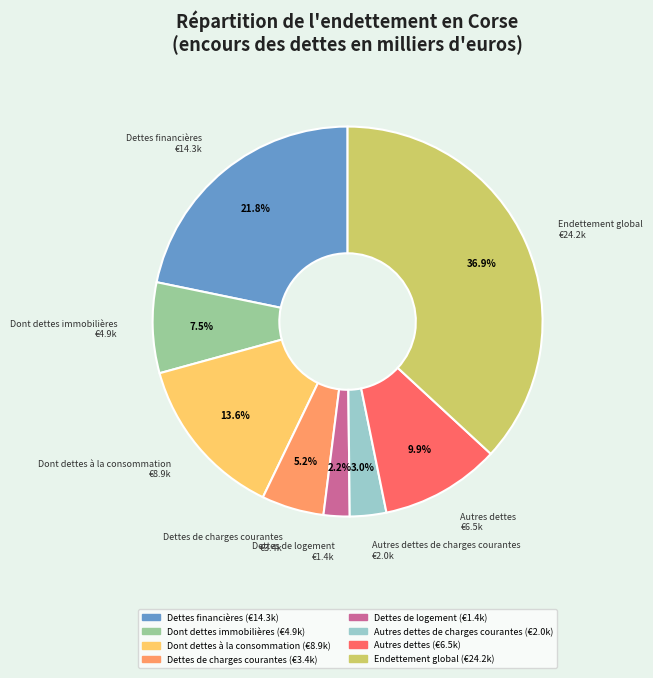

Does any single category account for the majority?

No